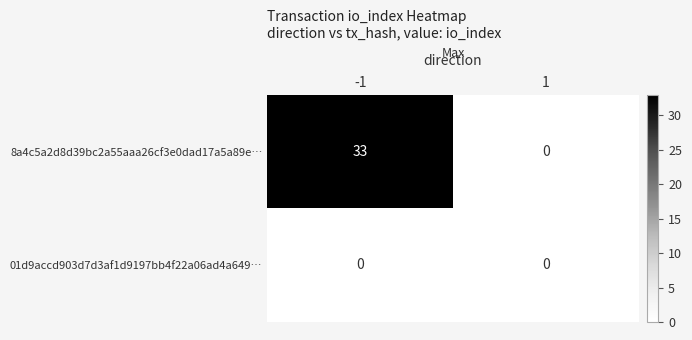

Rank the series by their maximum value, from lowest to highest.

01d9accd903d7d3af1d9197bb4f22a06ad4a649…, 8a4c5a2d8d39bc2a55aaa26cf3e0dad17a5a89e…